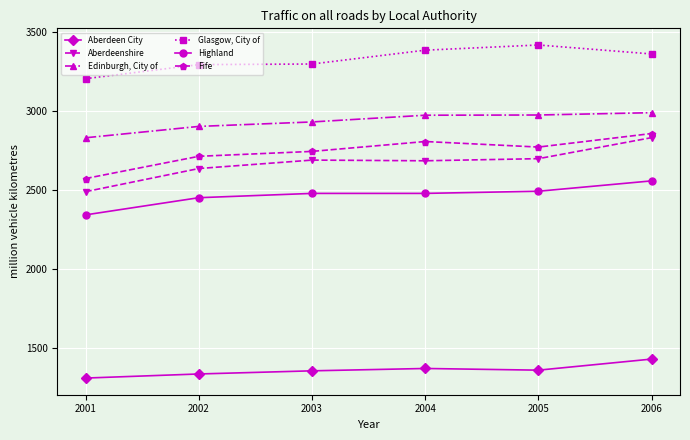

Which series has the largest range (max minus min)?

Aberdeenshire